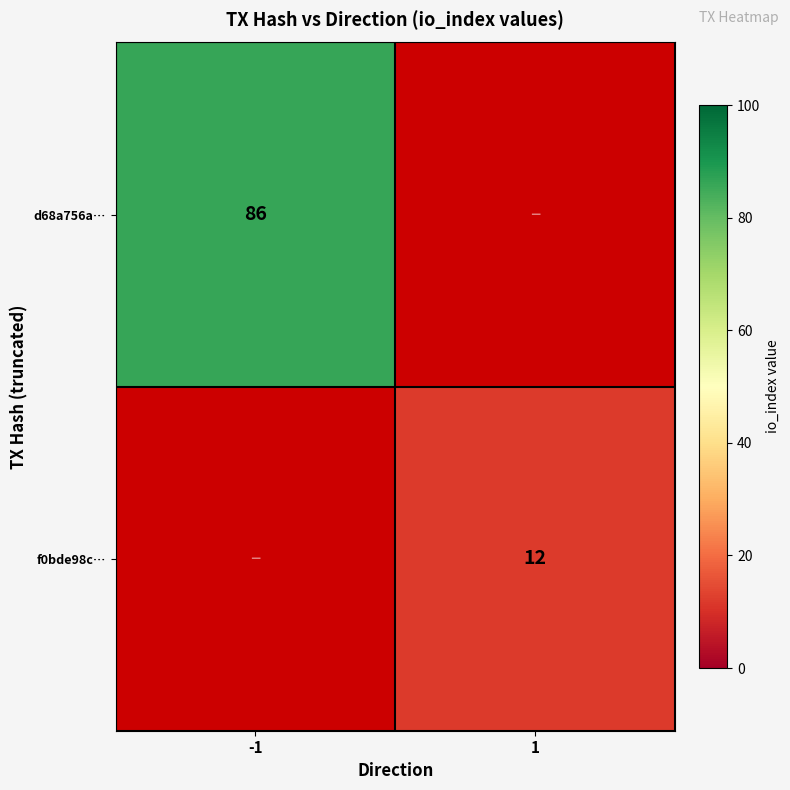

What is the greatest value displayed?

86.0